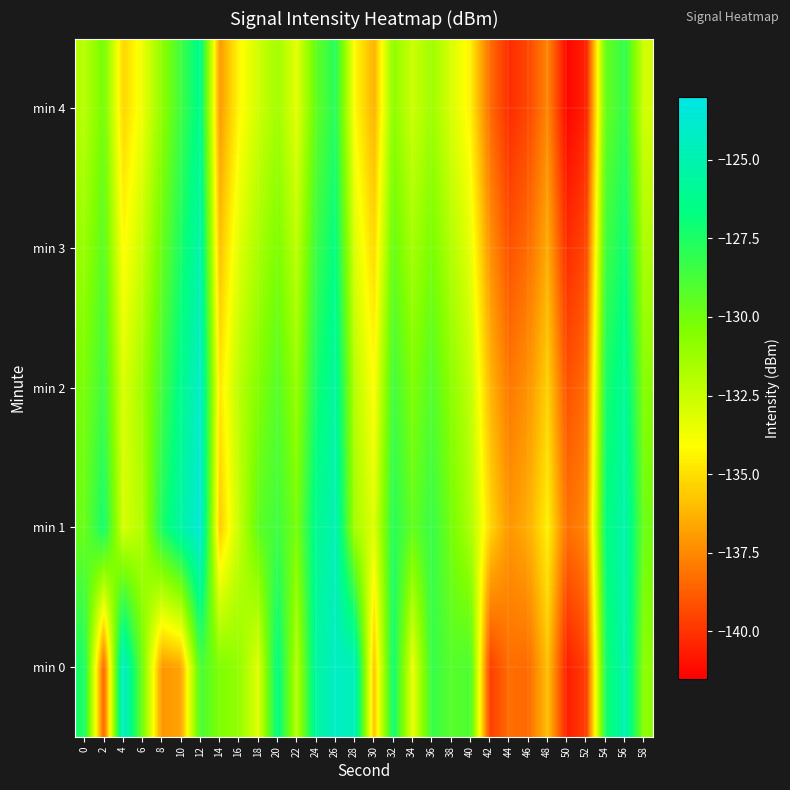

Between 30 and 40, which series saw the biggest shift?

min 0